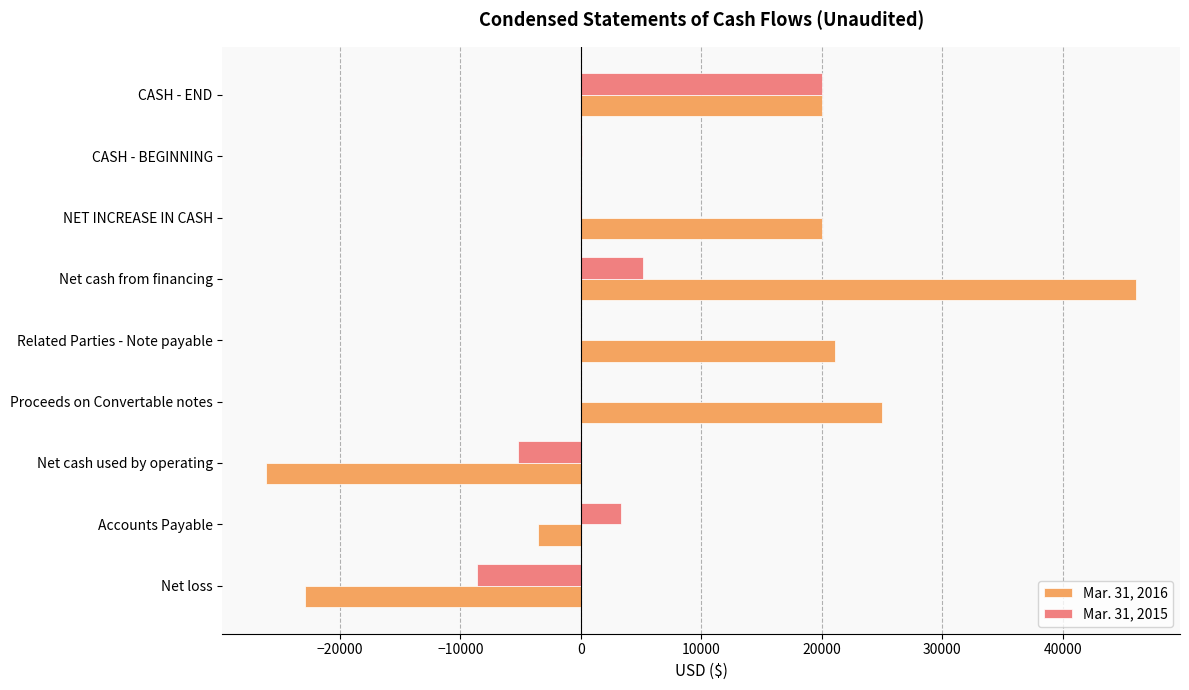

Which category has the highest value in the Mar. 31, 2015 series?

CASH - END